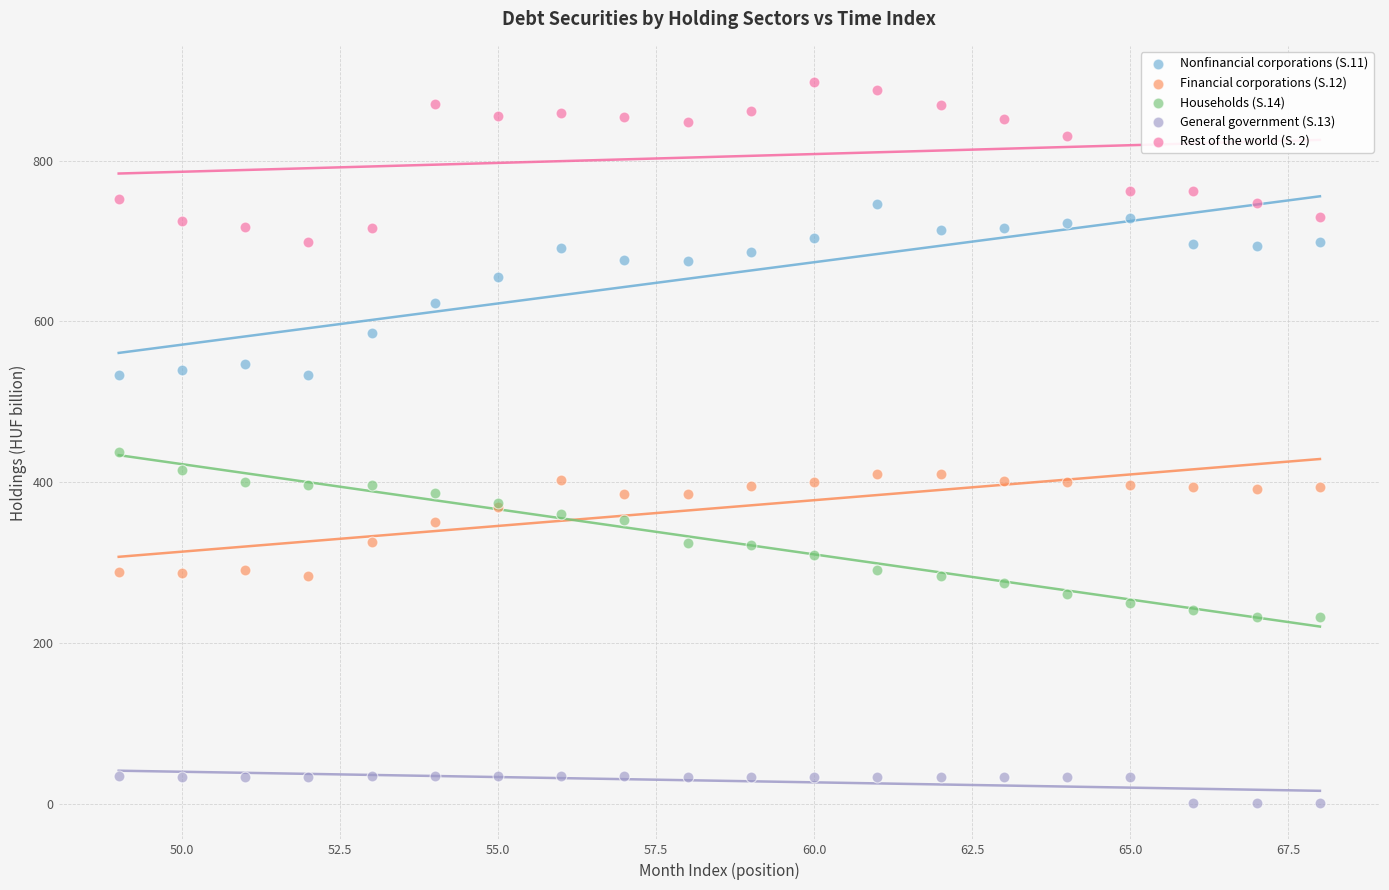

Which series contains the lowest Y value?

General government (S.13)